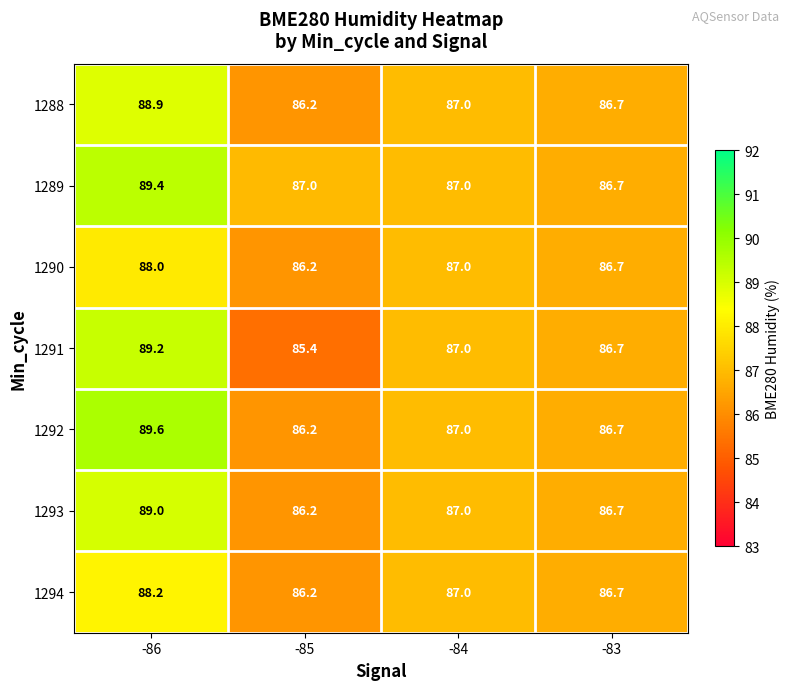

Rank the categories by 1290 value from highest to lowest.

-86, -84, -83, -85